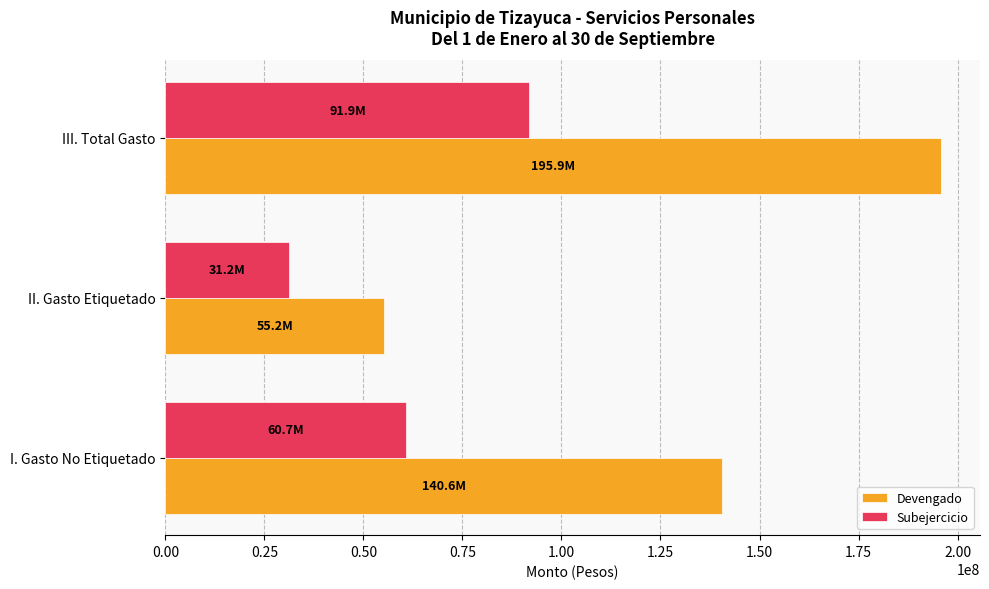

How many data points does each series have?

3